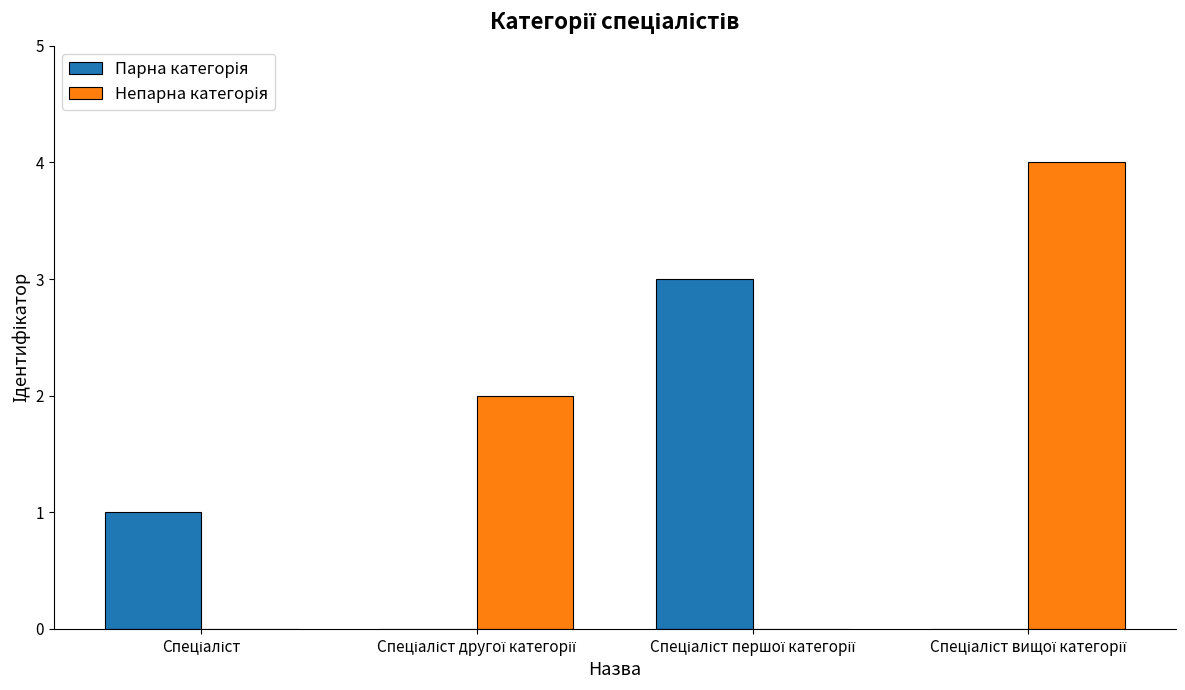

What is the difference between the highest and lowest values at Спеціаліст першої категорії?

3